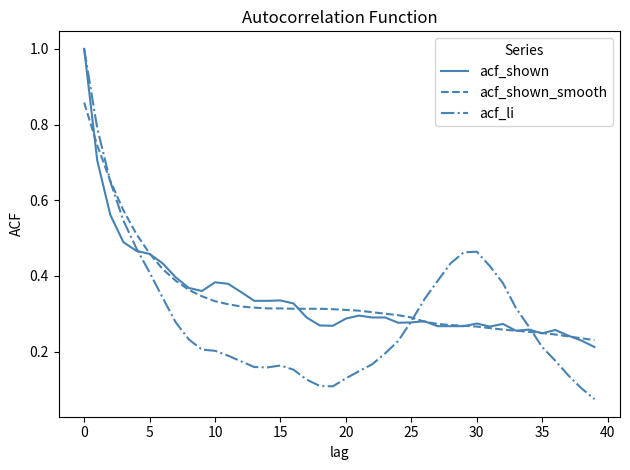

Which series has the largest range (max minus min)?

acf_li